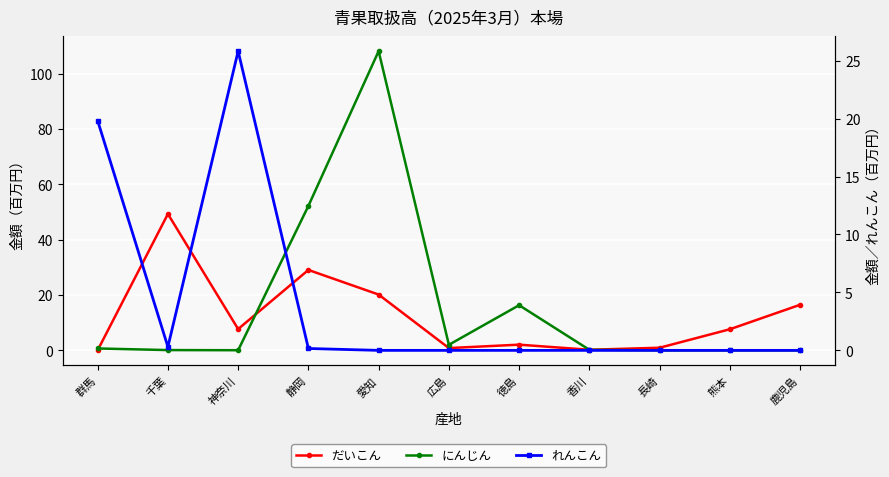

How many data points does each series have?

11